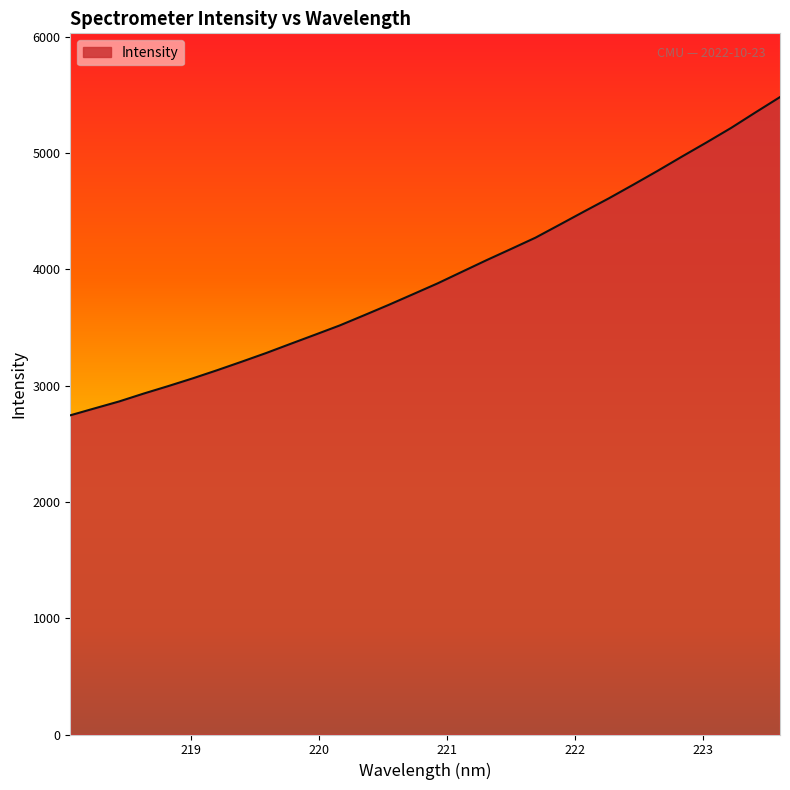

What is the maximum value shown in the chart?

5479.5